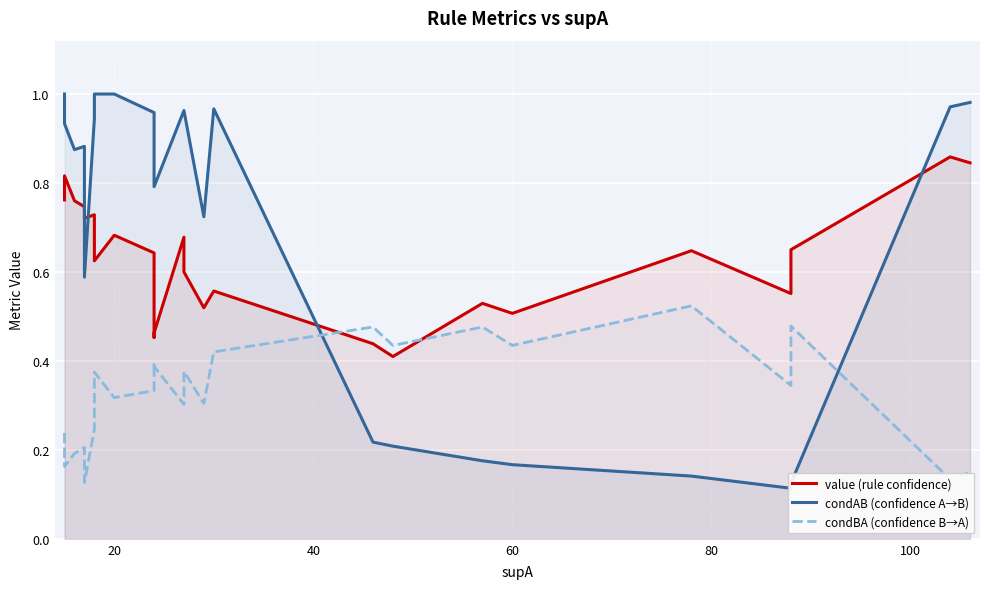

Is the value of condBA (confidence B→A) at 60 greater than the value of value (rule confidence) at 21?

No